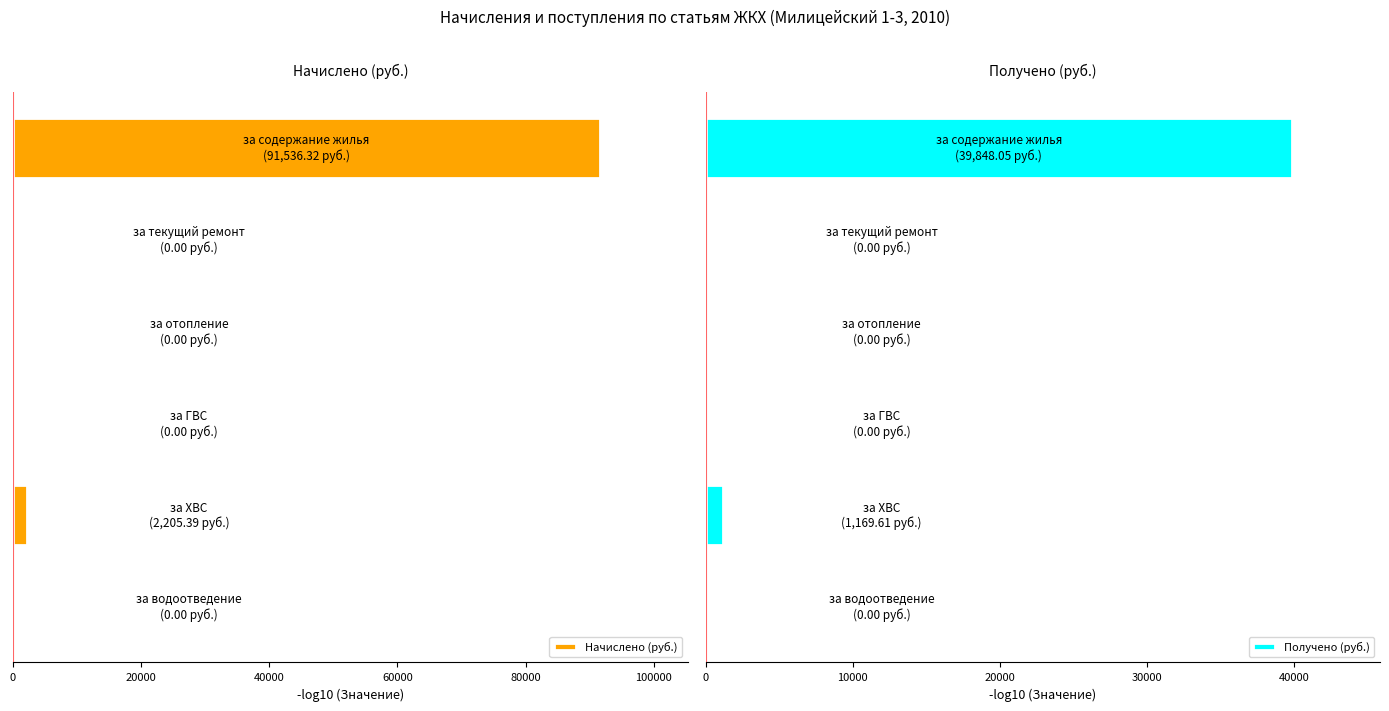

How many values in the Получено (руб.) series exceed 0?

2